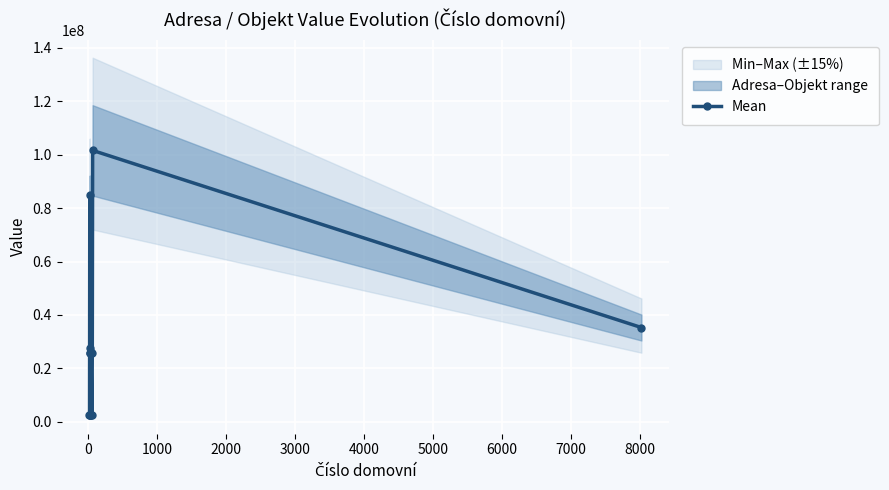

What is the maximum value for Mean?

101627436.5